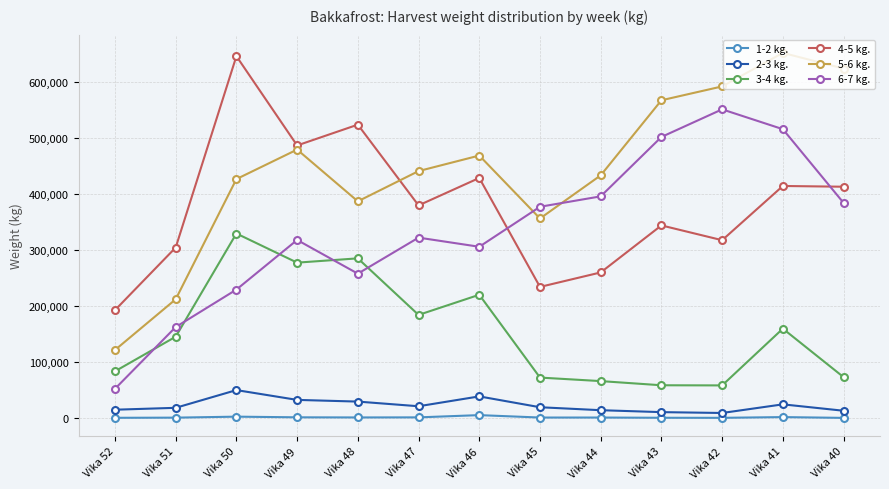

Is this an area chart (filled region under the line)?

No